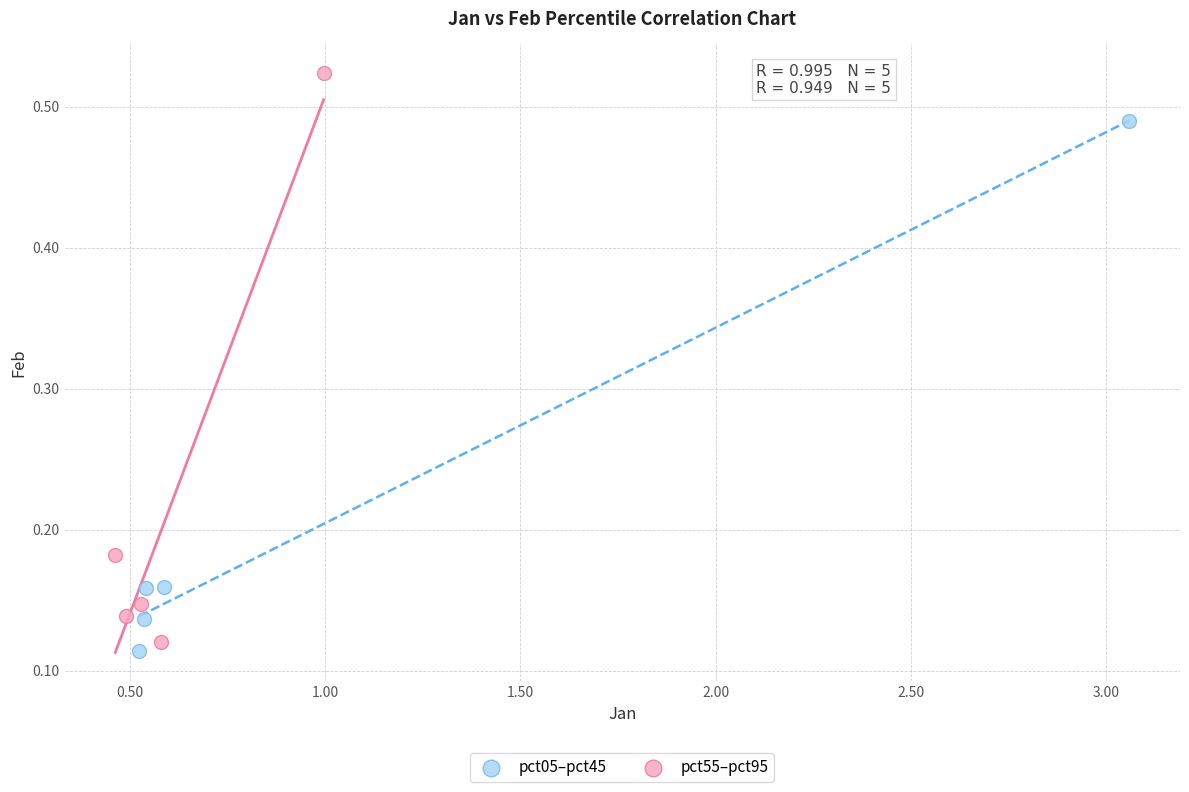

Which series contains the highest Y value?

pct55–pct95